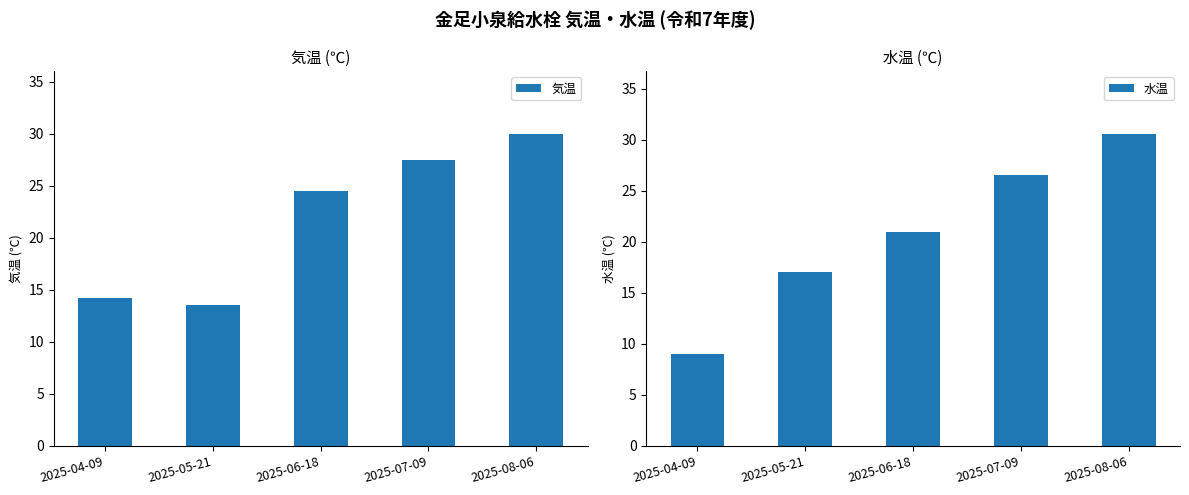

What is the average value of the 気温 series?

21.9